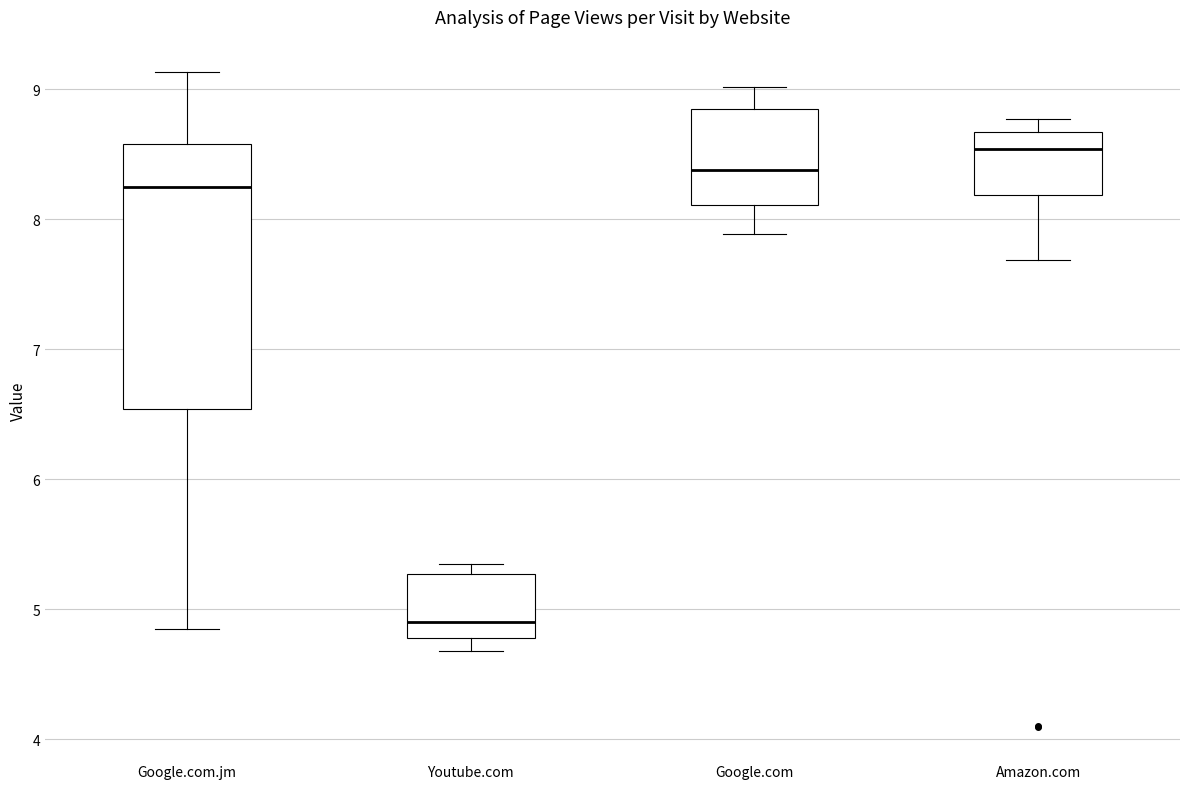

Where is the upper edge of the box for Google.com.jm on the y-axis? The values are not printed on the chart, so give them approximately, as read against the axis.

8.6